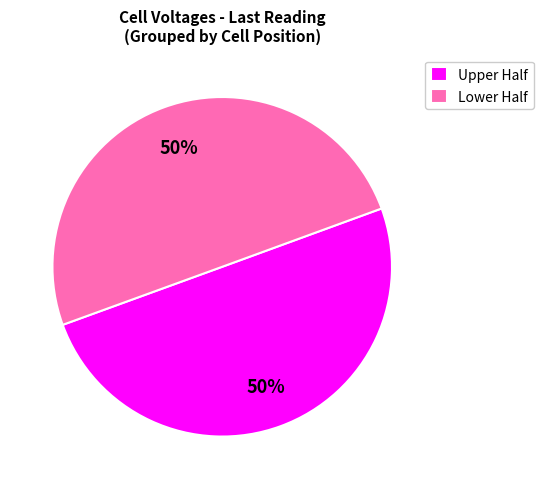

Is the sum of Upper Half and Lower Half greater than half?

Yes